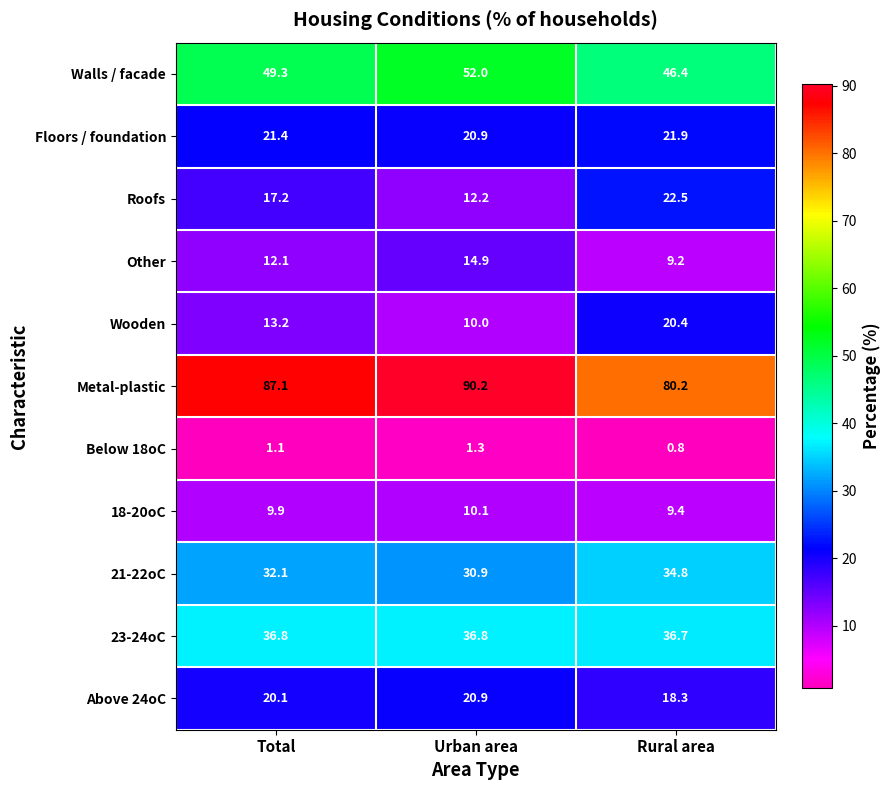

The value of Metal-plastic at Rural area is 80.2. True or false?

True